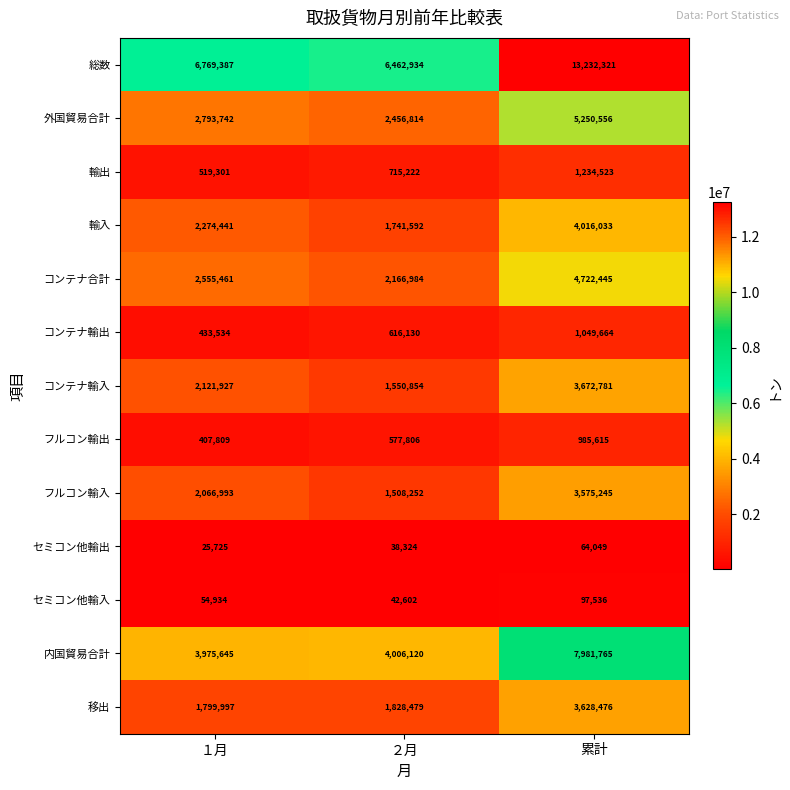

What is the average value of the コンテナ合計 series?

3148297